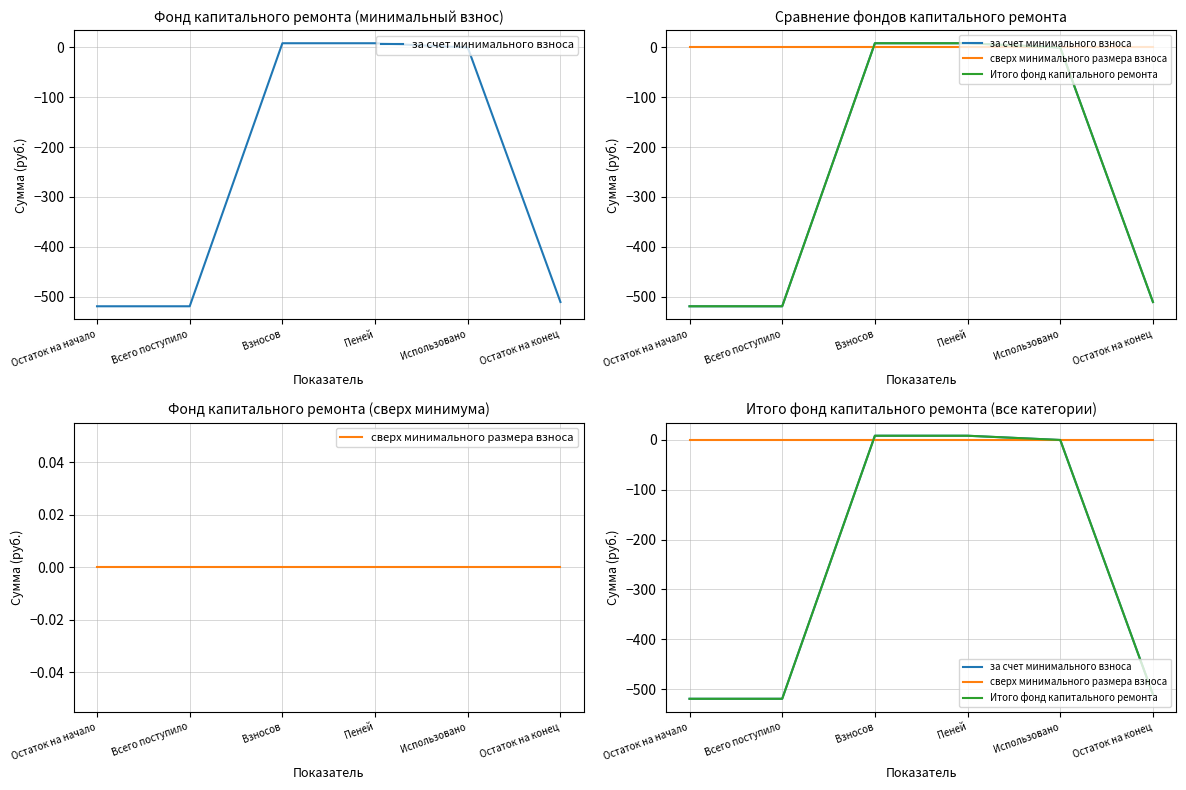

Reading left to right, transcribe all the data shown in this chart.

за счет минимального взноса: Остаток на начало=-519.6	Всего поступило=-519.6	Взносов=8.5	Пеней=8.5	Использовано=0.0	Остаток на конец=-511.0
сверх минимального размера взноса: Остаток на начало=0.0	Всего поступило=0.0	Взносов=0.0	Пеней=0.0	Использовано=0.0	Остаток на конец=0.0
Итого фонд капитального ремонта: Остаток на начало=-519.6	Всего поступило=-519.6	Взносов=8.5	Пеней=8.5	Использовано=0.0	Остаток на конец=-511.0